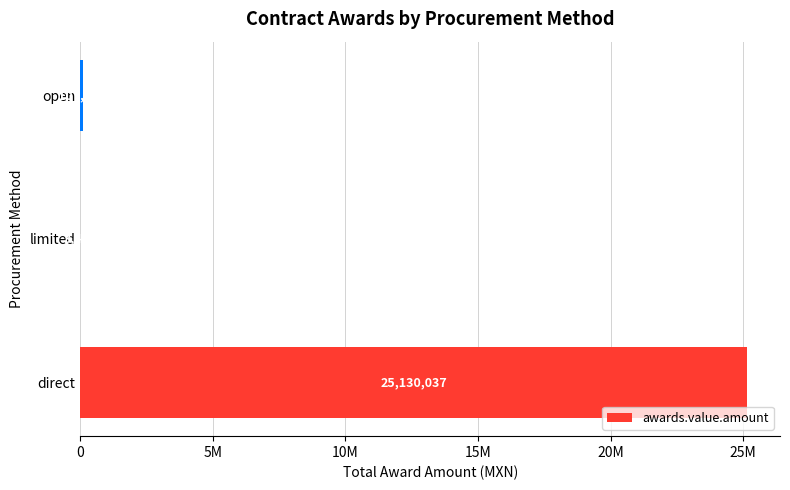

What is the average value?

8413676.8